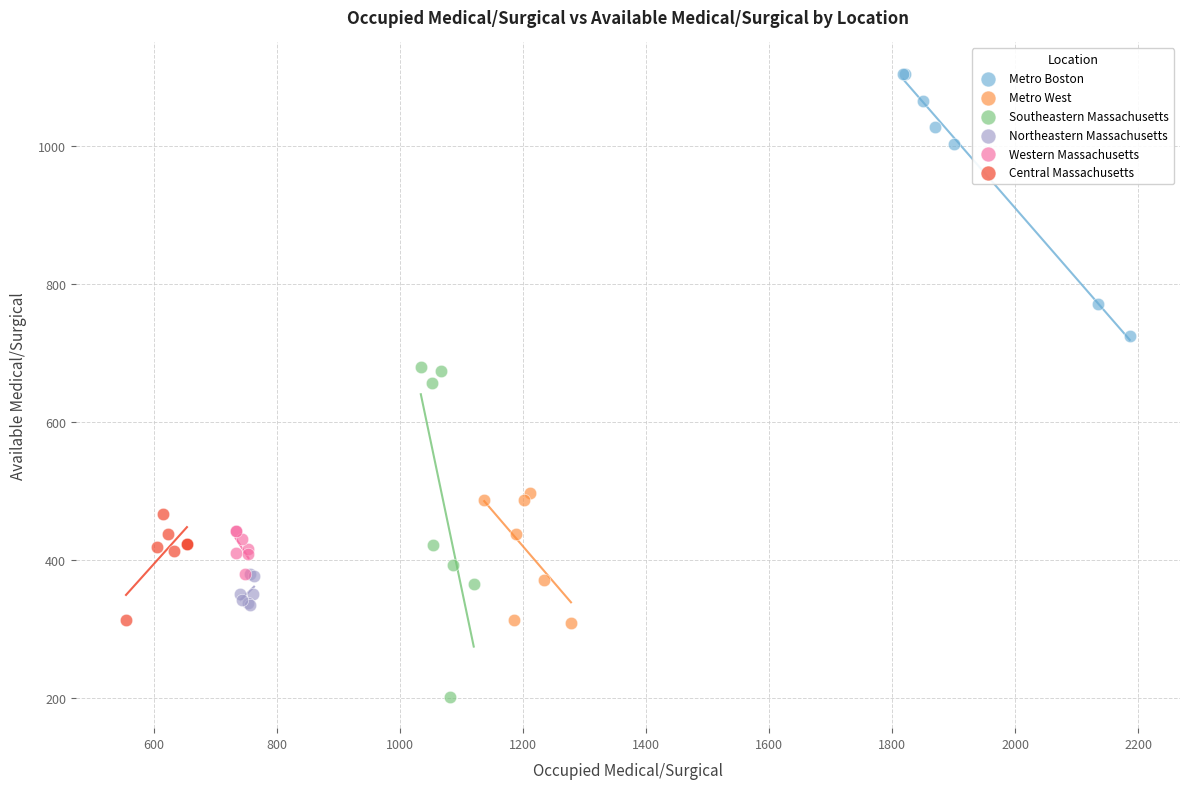

Which series contains the highest Y value?

Metro Boston